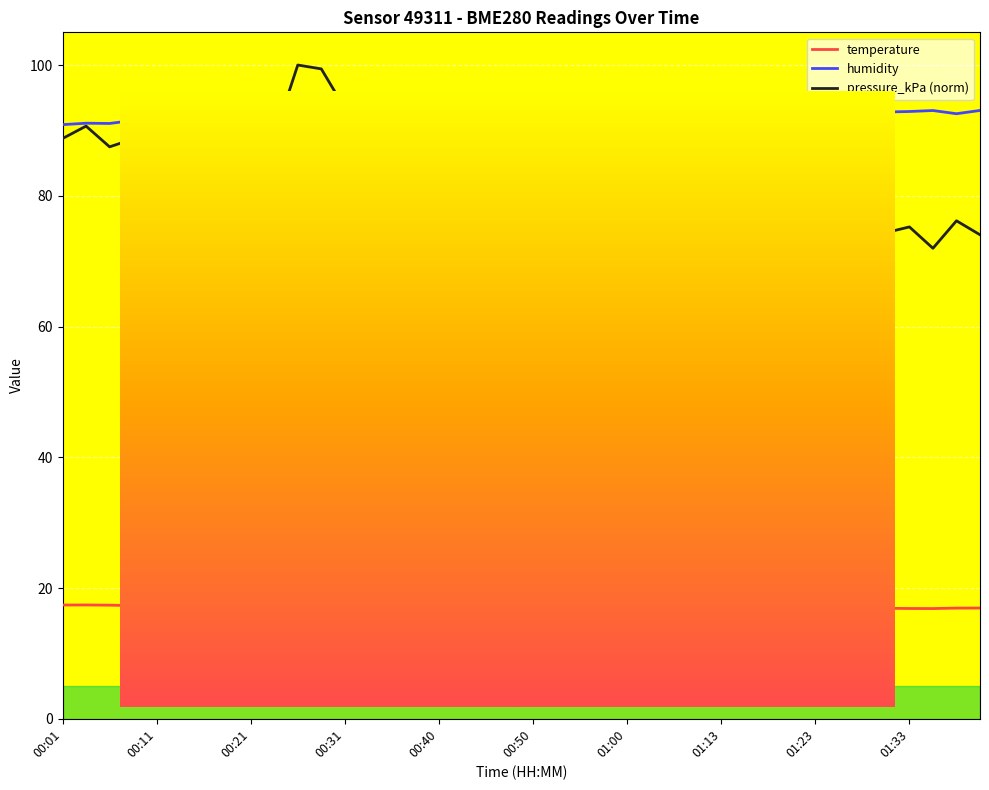

In pressure_kPa (norm), how many points are higher than both neighbors (excluding endpoints)?

14